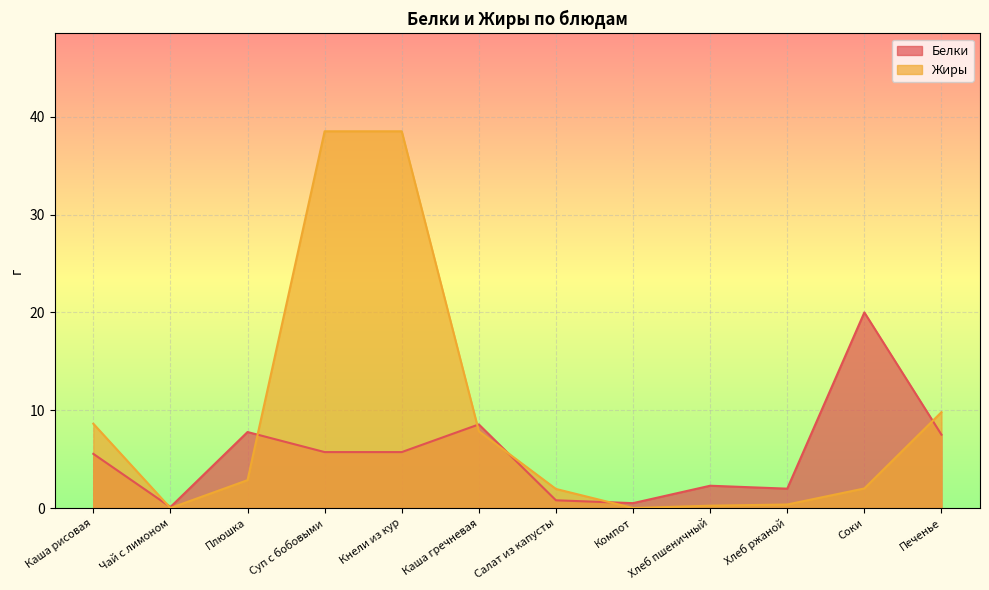

Which series changed the most between Кнели из кур and Каша гречневая?

Жиры